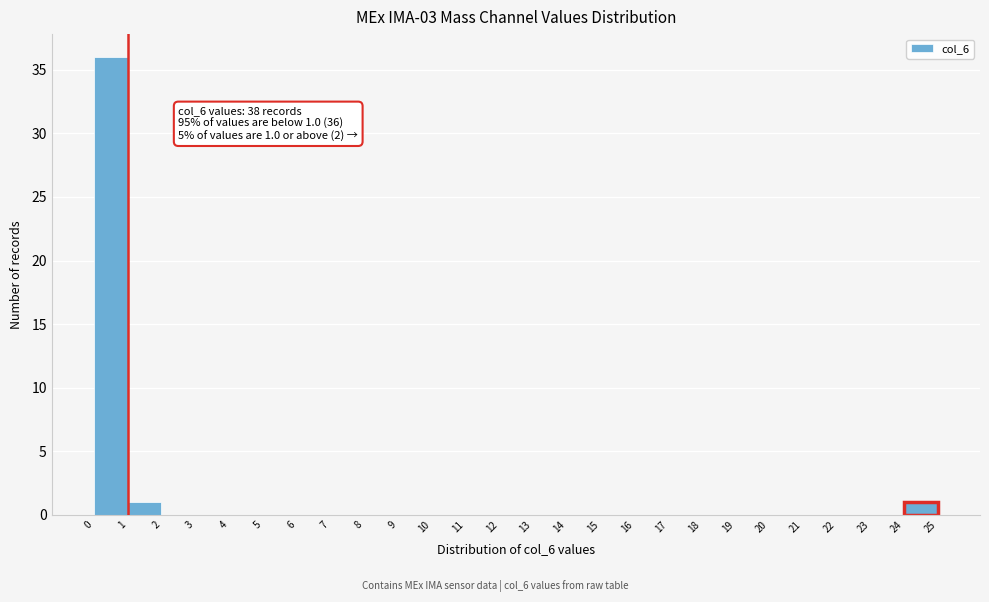

Over which range of the x-axis is the bar tallest?

0 to 1